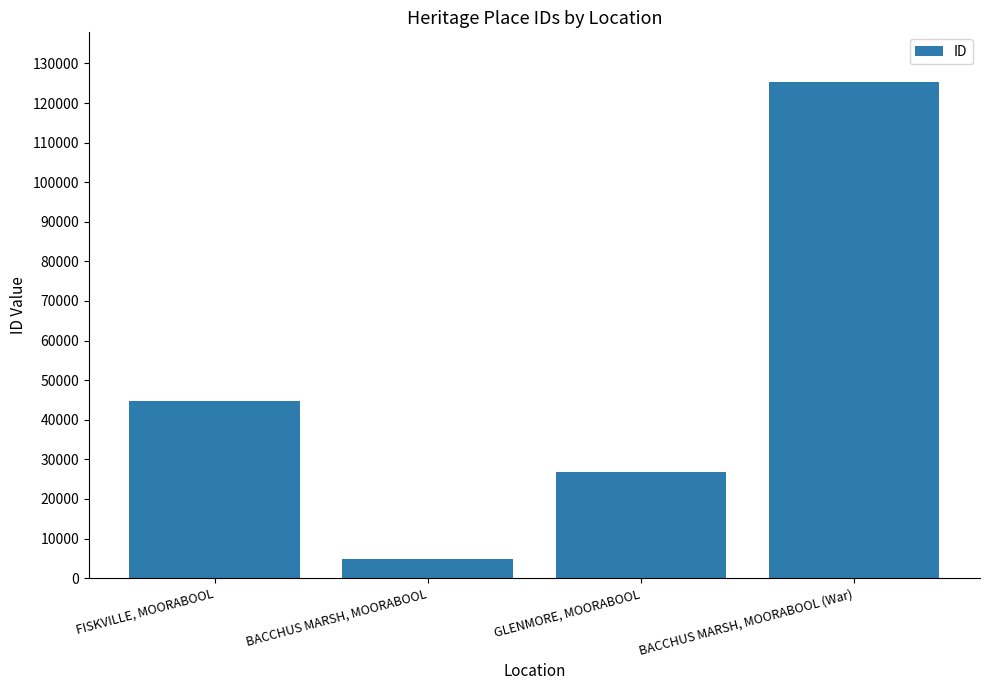

What is the average value?

50438